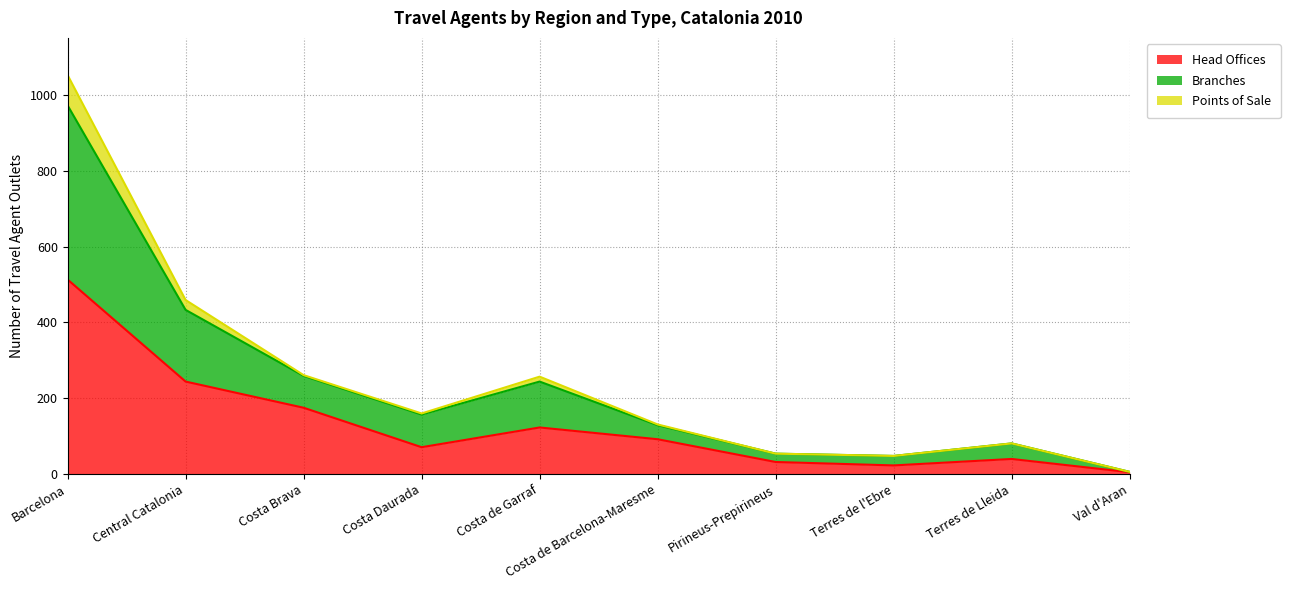

How many values in the Head Offices series are below 92?

5